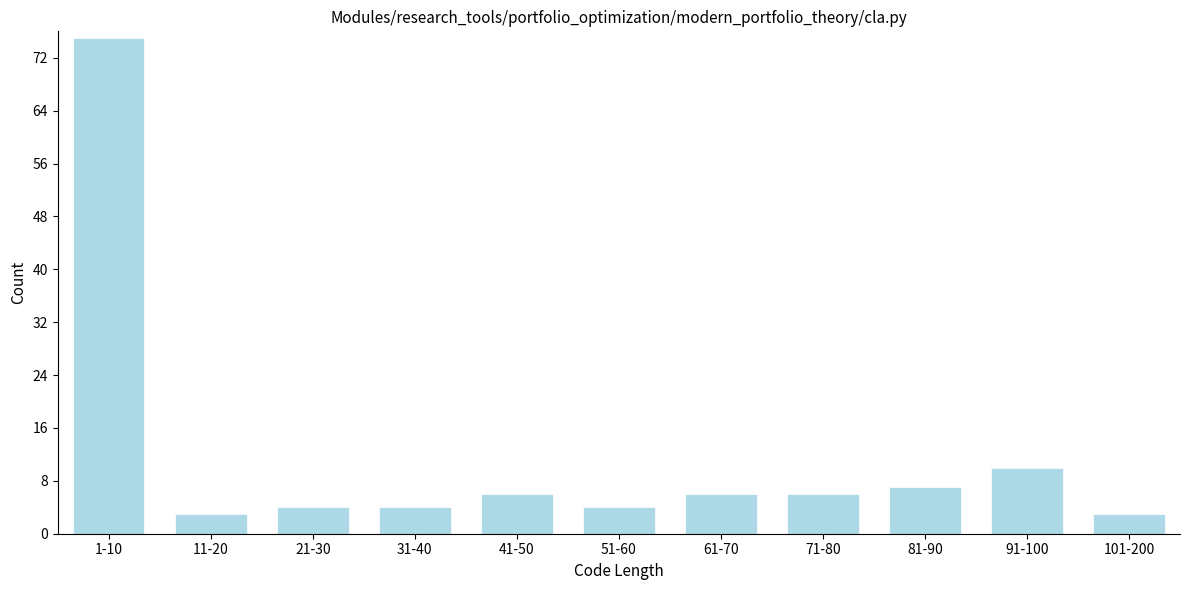

Reading right to left, what are all the values shown in this chart?

101-200=3	91-100=10	81-90=7	71-80=6	61-70=6	51-60=4	41-50=6	31-40=4	21-30=4	11-20=3	1-10=75